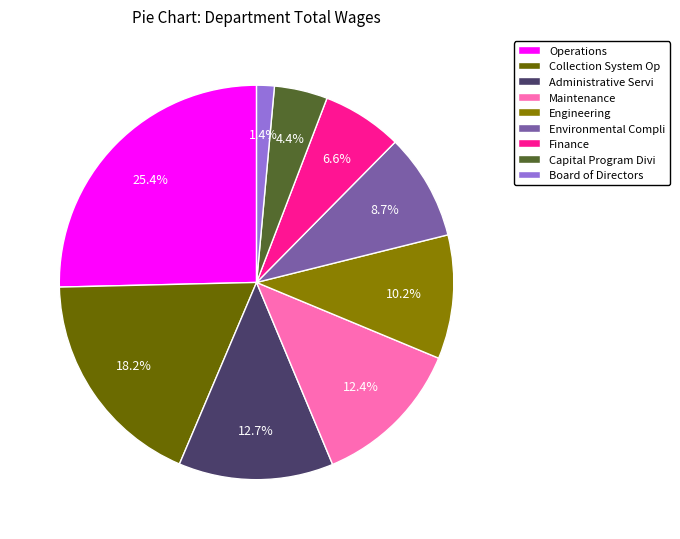

Which slice is the smallest?

Board of Directors